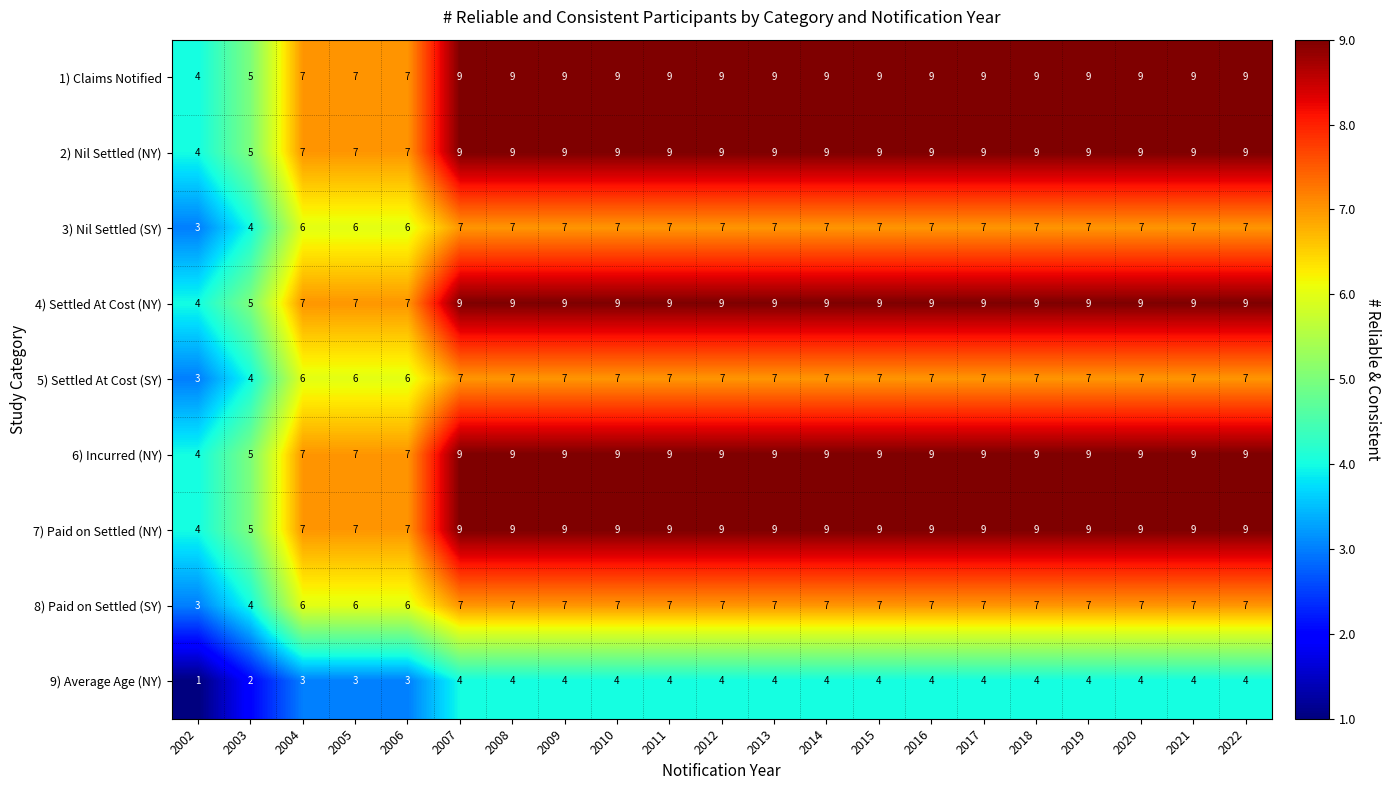

Which category has the lowest value across all series?

2002